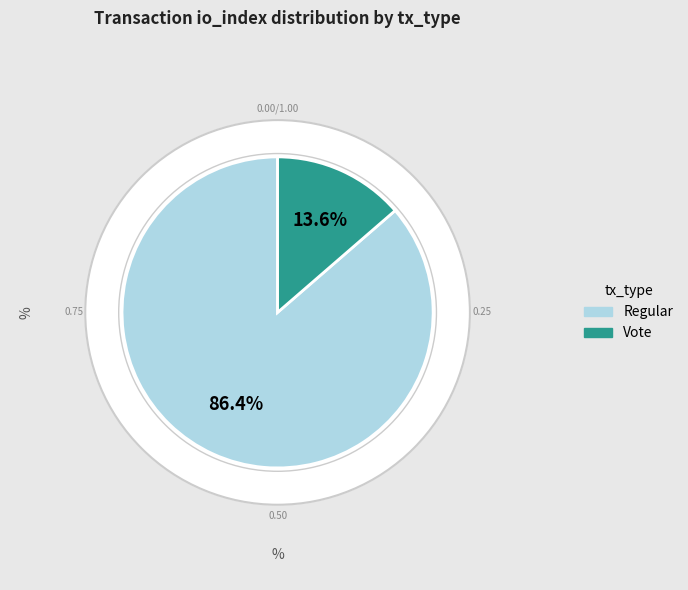

Which has a higher value, Vote or Regular?

Regular